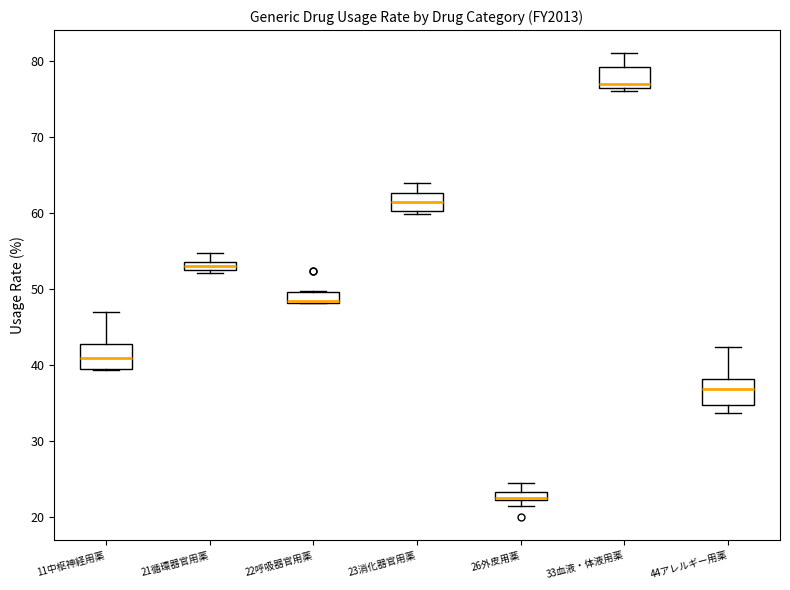

Where is the upper edge of the box for 44アレルギー用薬 on the y-axis? The values are not printed on the chart, so give them approximately, as read against the axis.

38